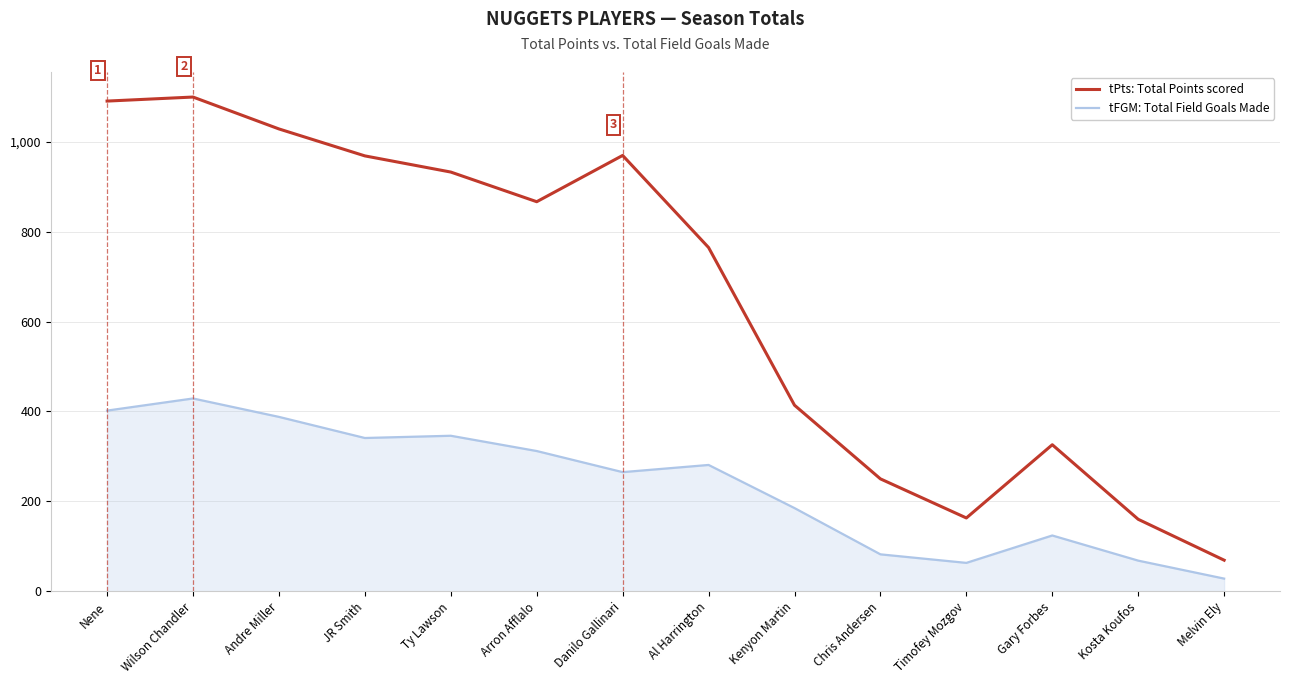

True or false: tPts: Total Points scored and tFGM: Total Field Goals Made intersect in this chart.

False